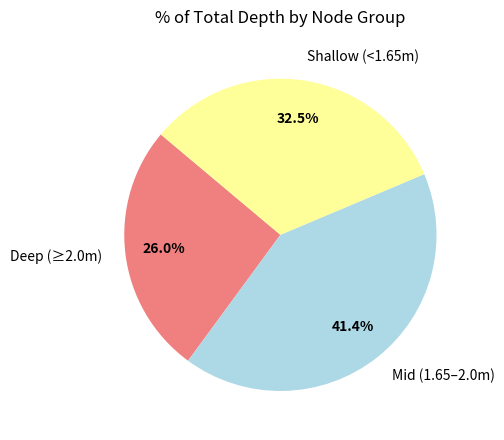

Does Shallow (<1.65m) account for over 50% of the chart?

No